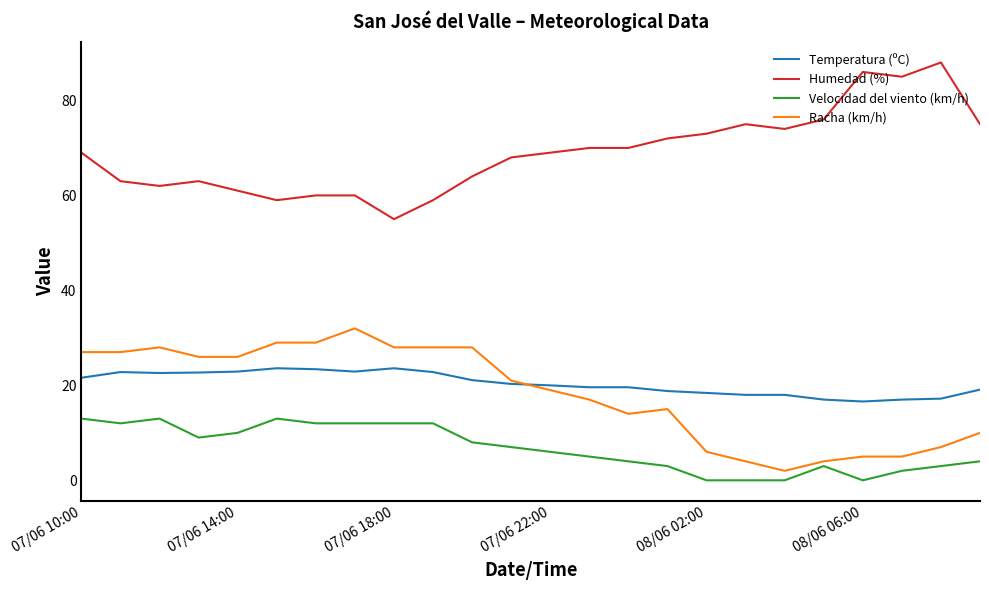

True or false: Humedad (%) and Velocidad del viento (km/h) cross at least once.

False